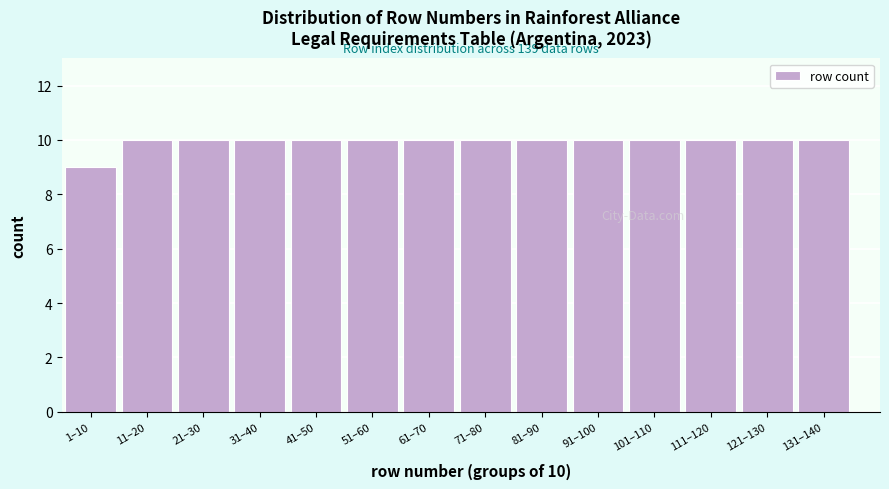

Reading right to left, what are all the values shown in this chart?

131–140=10	121–130=10	111–120=10	101–110=10	91–100=10	81–90=10	71–80=10	61–70=10	51–60=10	41–50=10	31–40=10	21–30=10	11–20=10	1–10=9